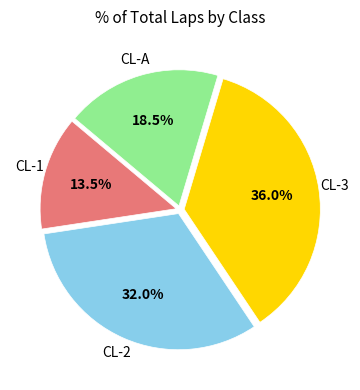

How many segments does this pie chart have?

4